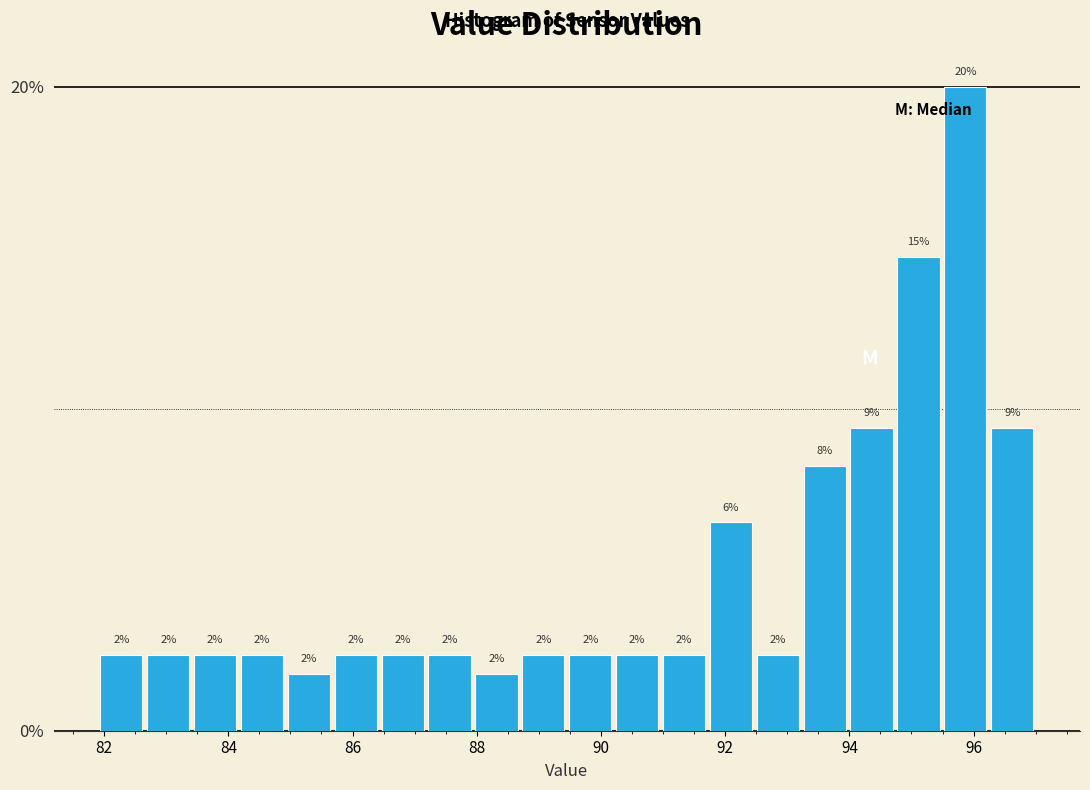

Read against the x-axis, roughly where is the centre of the tallest bar?

95.8